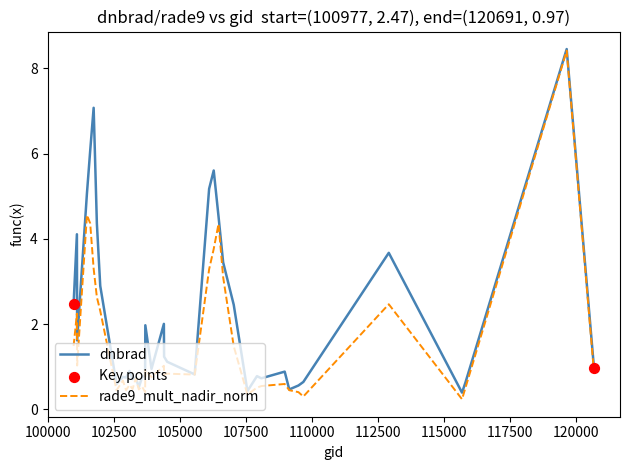

Which series has the largest total across all categories?

dnbrad